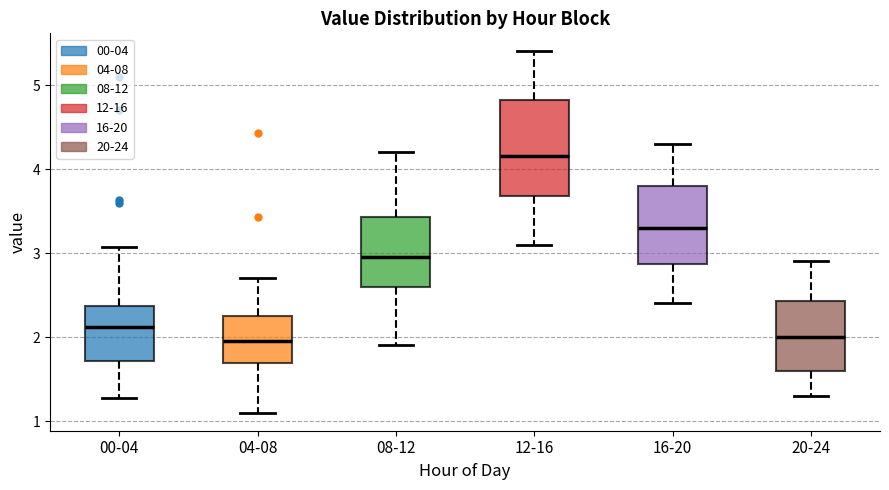

Where is the lower edge of the box for 04-08 on the y-axis? The values are not printed on the chart, so give them approximately, as read against the axis.

1.7